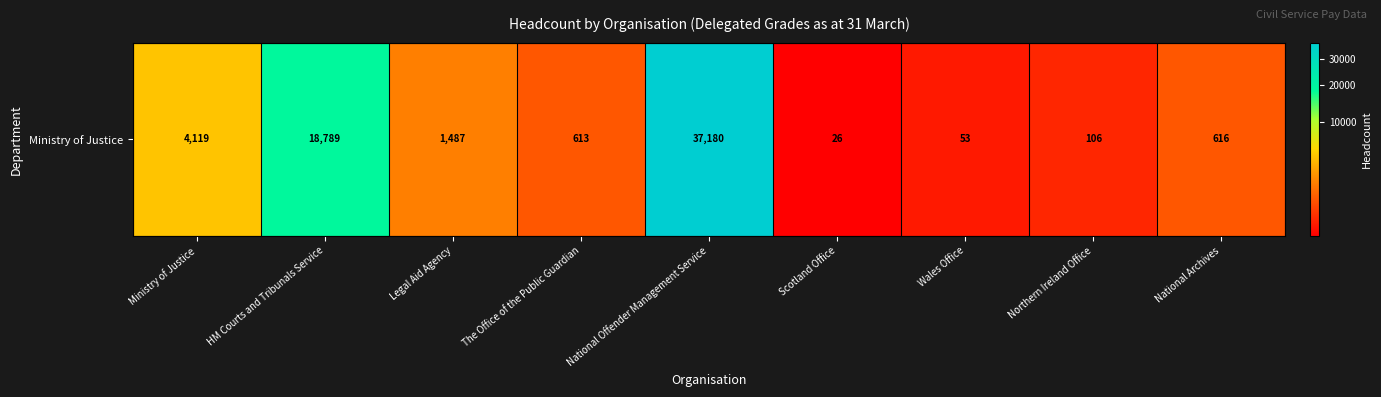

What is the sum of all values?

62989